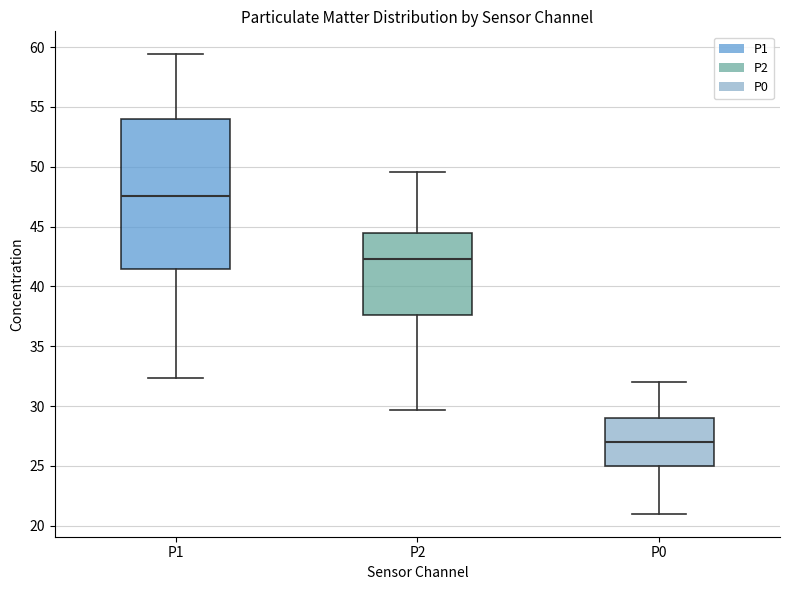

Reading left to right, transcribe this box plot: for each box, give where its median line is, the range the box spans, and where its two whiskers end, as read against the y-axis. The values are not printed on the chart, so give them approximately, as read against the axis.

P1: median 47.5, box 41.5 to 54.0, whiskers 32.5 to 59.5
P2: median 42.5, box 37.5 to 44.5, whiskers 29.5 to 49.5
P0: median 27.0, box 25.0 to 29.0, whiskers 21.0 to 32.0